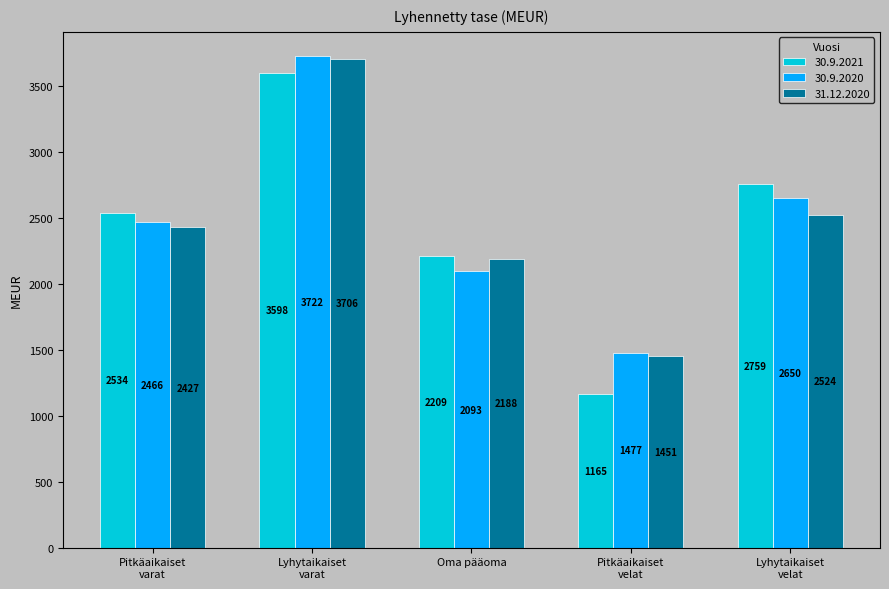

What is the difference between the maximum and second lowest values in the 30.9.2021 series?

1389